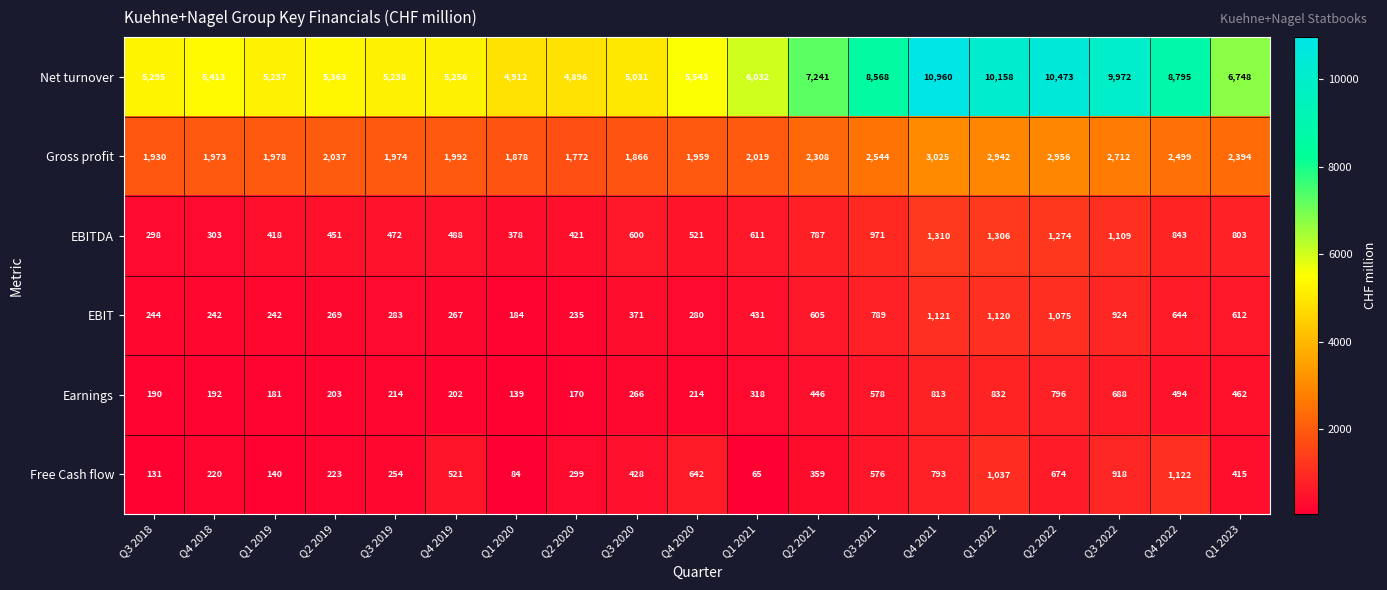

Is it true that Gross profit equals 2308 at Q2 2021?

True